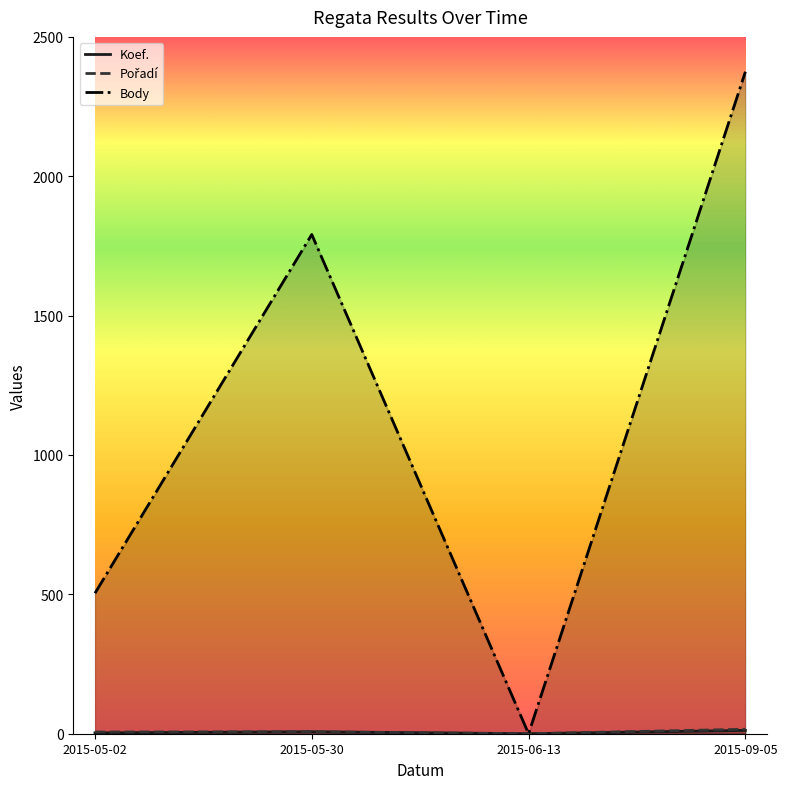

Which series has the largest total across all categories?

Body